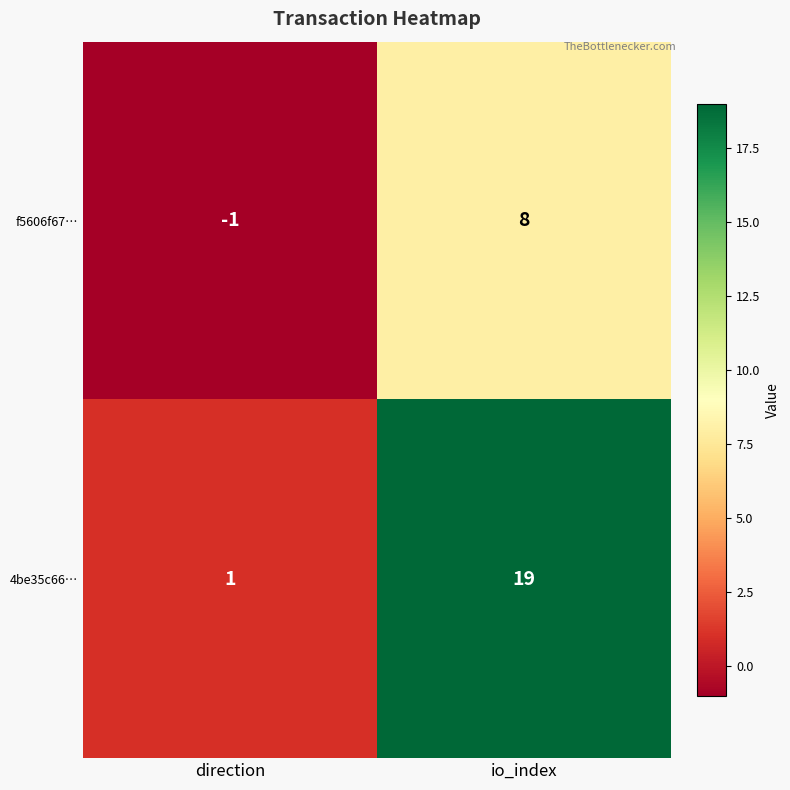

Rank the series by their maximum value, from lowest to highest.

f5606f67…, 4be35c66…